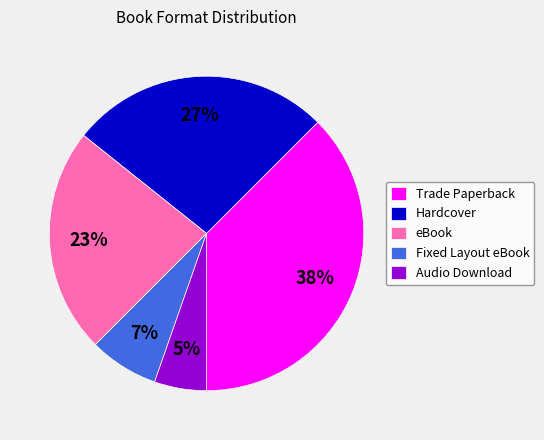

To the nearest percent, what is the difference between the Audio Download and Fixed Layout eBook slice percentages?

2%